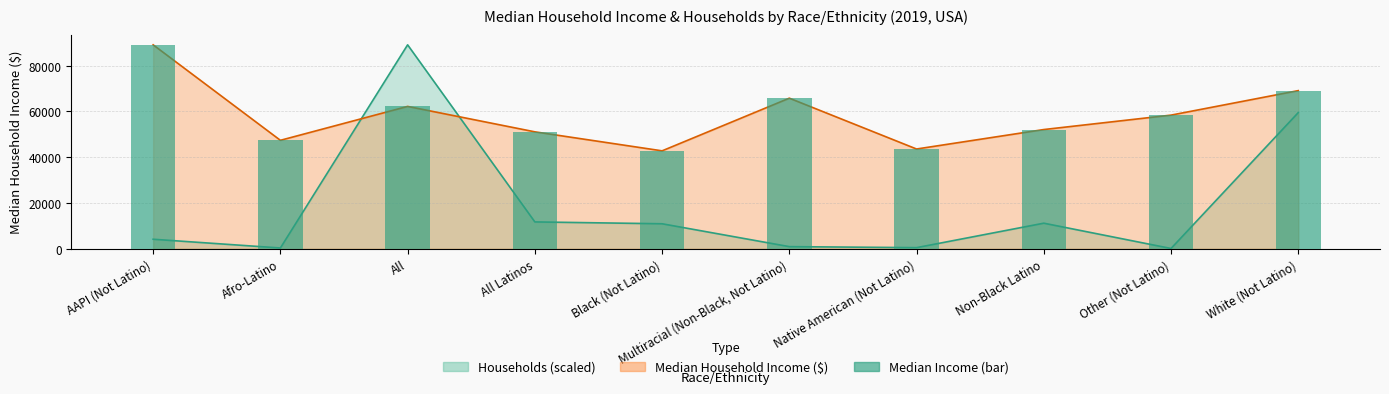

How many values are below 58400?

5